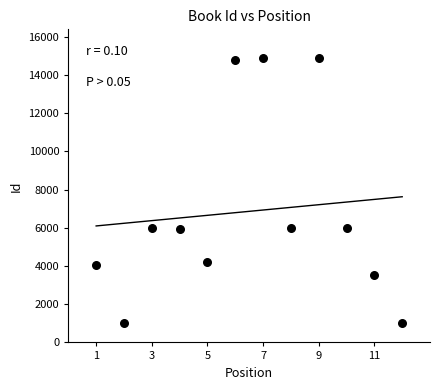

What is the range of X values (max minus min)?

11